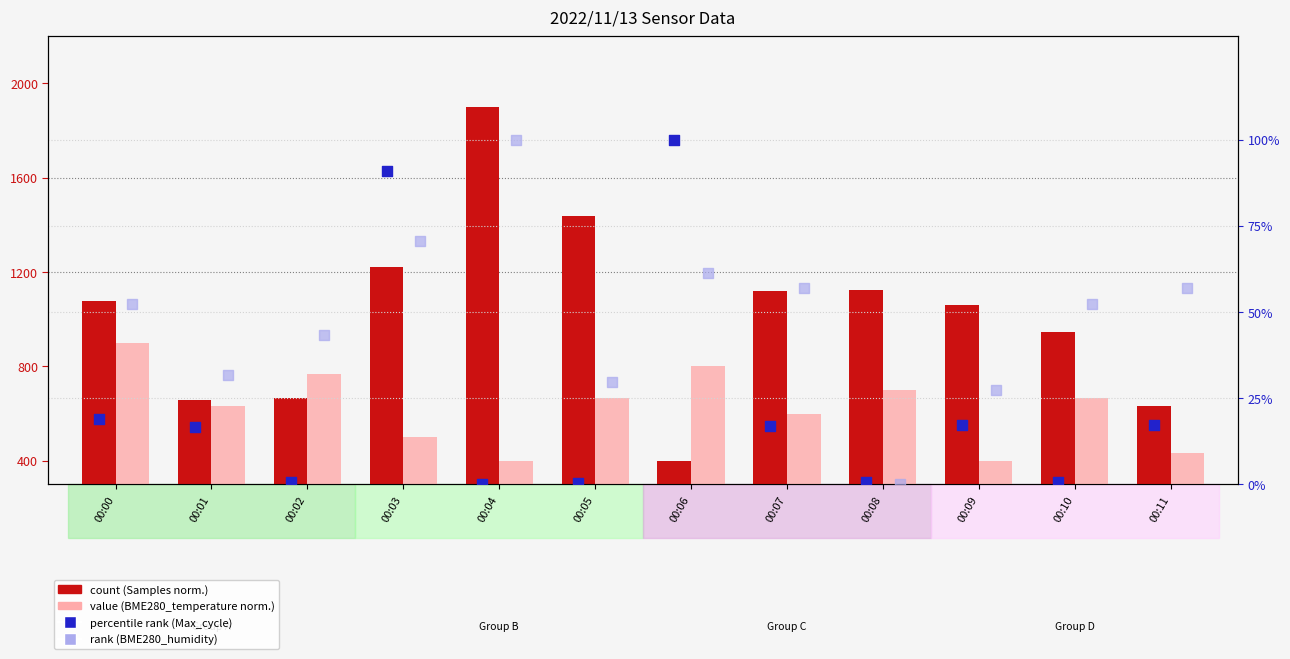

Which series contains the highest Y value?

count (Samples norm.)